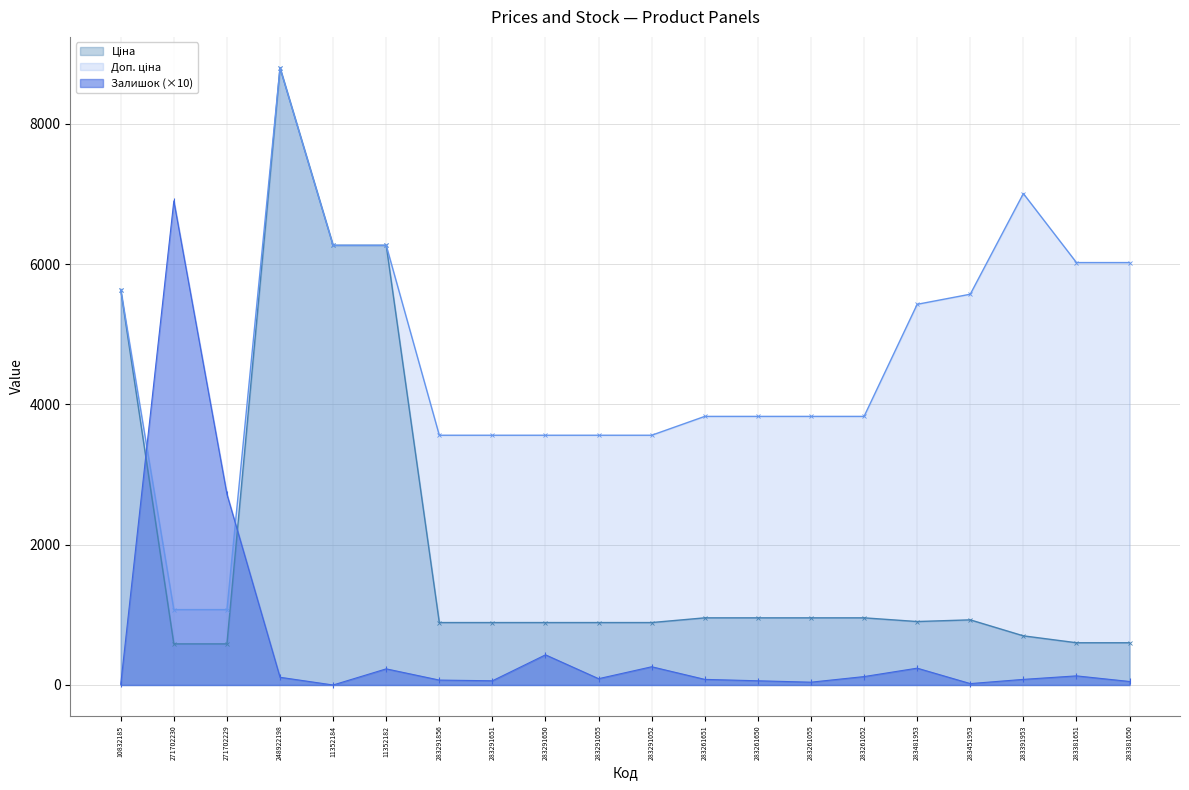

The value of Доп. ціна at 248922198 is 8797.6. True or false?

True